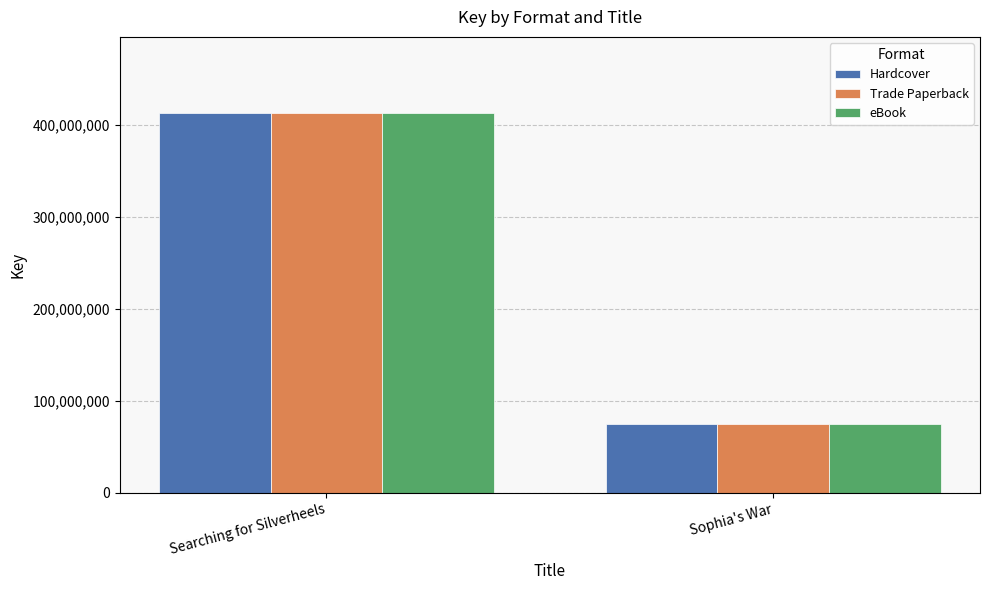

The value of Hardcover at Searching for Silverheels is 413237225. True or false?

True